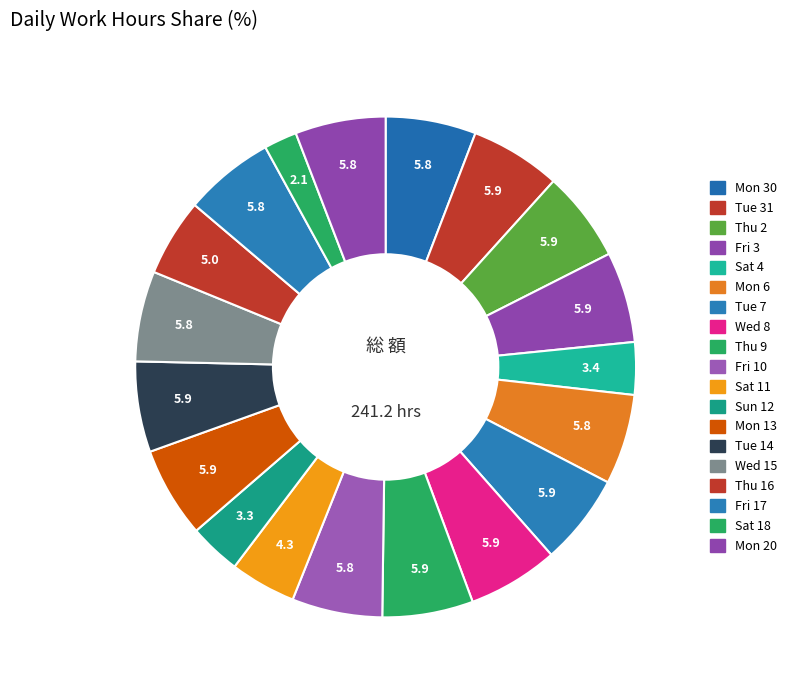

To the nearest percent, what is the difference between the largest and smallest slice percentages?

4%